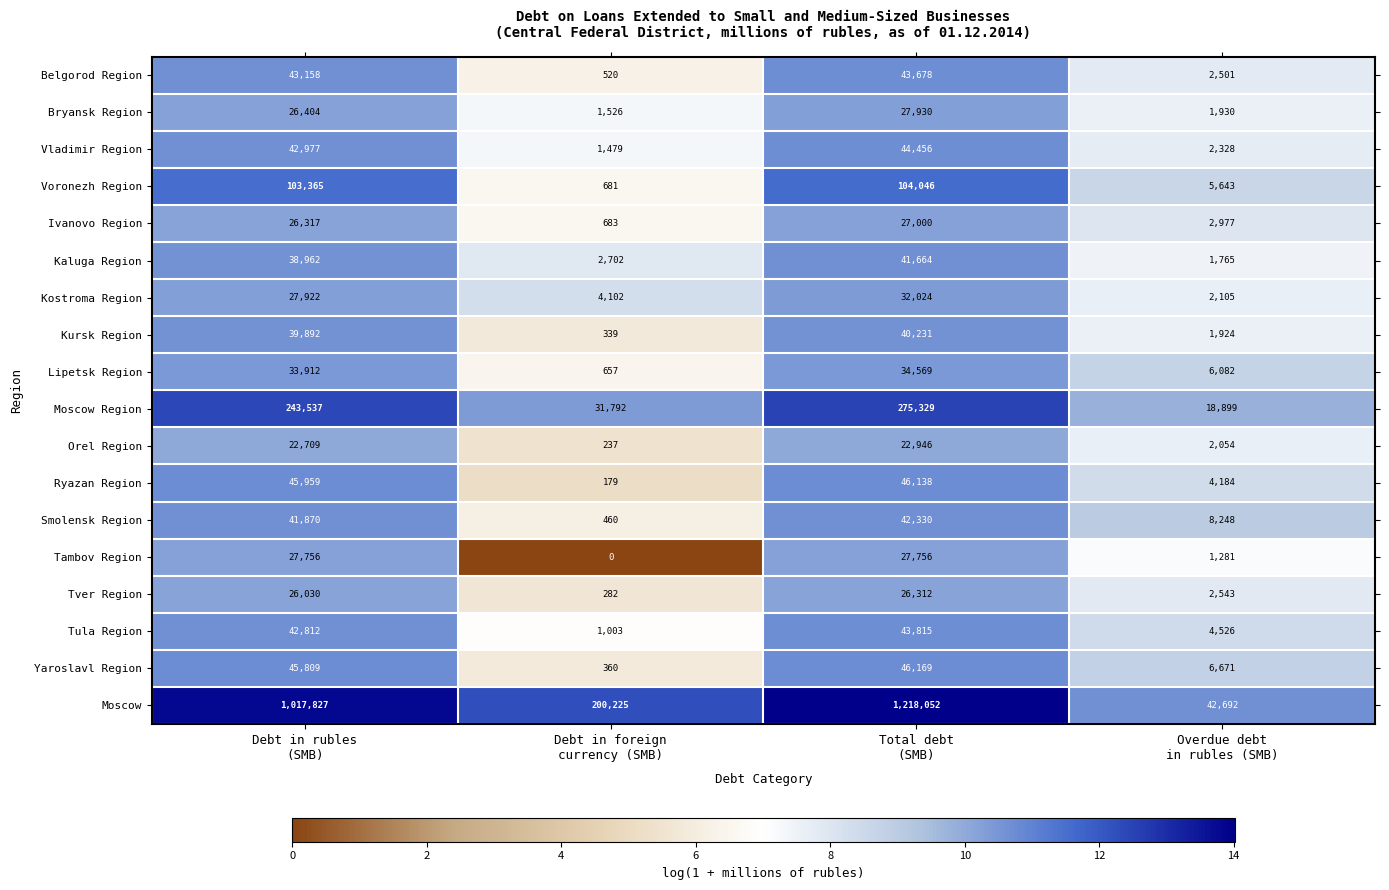

What is the total value across all series at Debt in rubles
(SMB)?

1897218